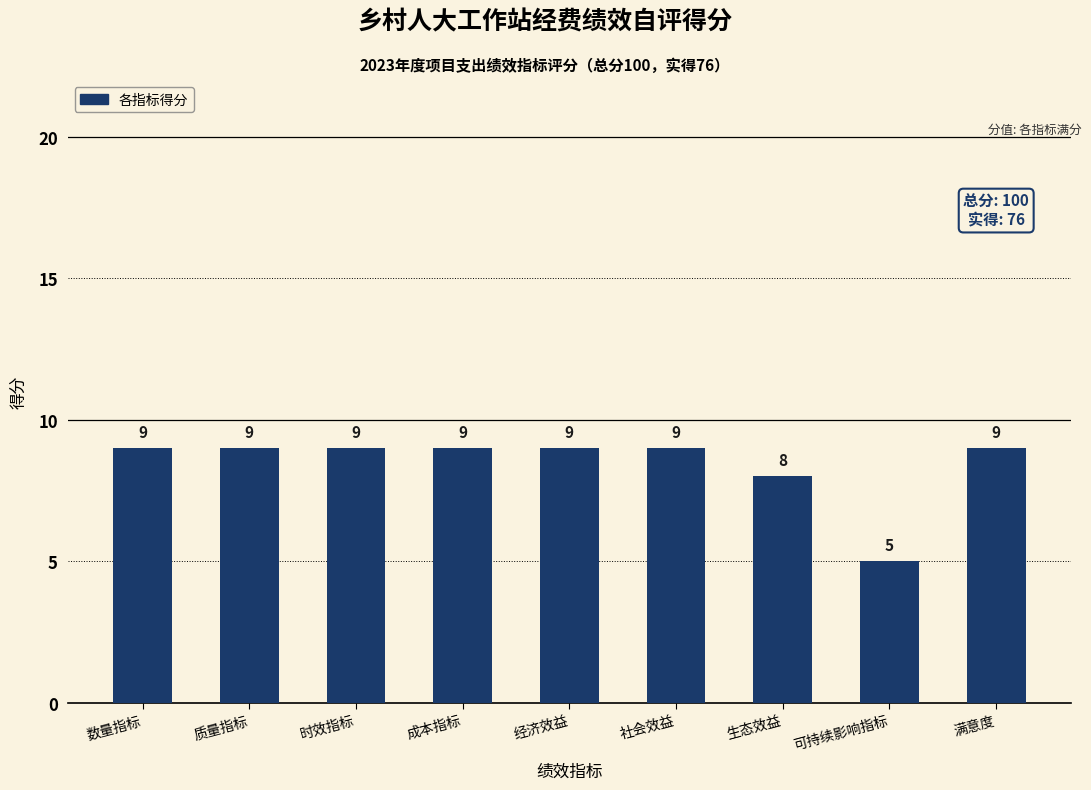

How many series are shown in this chart?

1